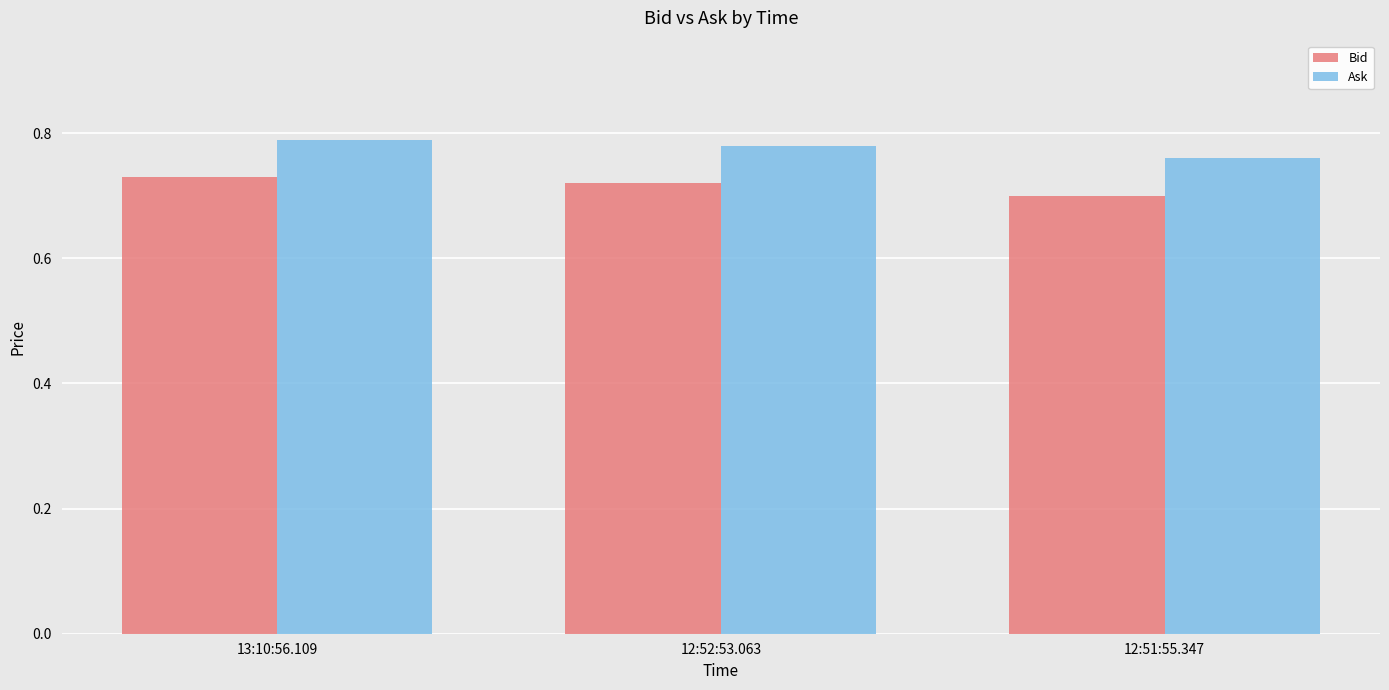

Is the value of Ask at 12:52:53.063 greater than the value of Bid at 12:52:53.063?

Yes